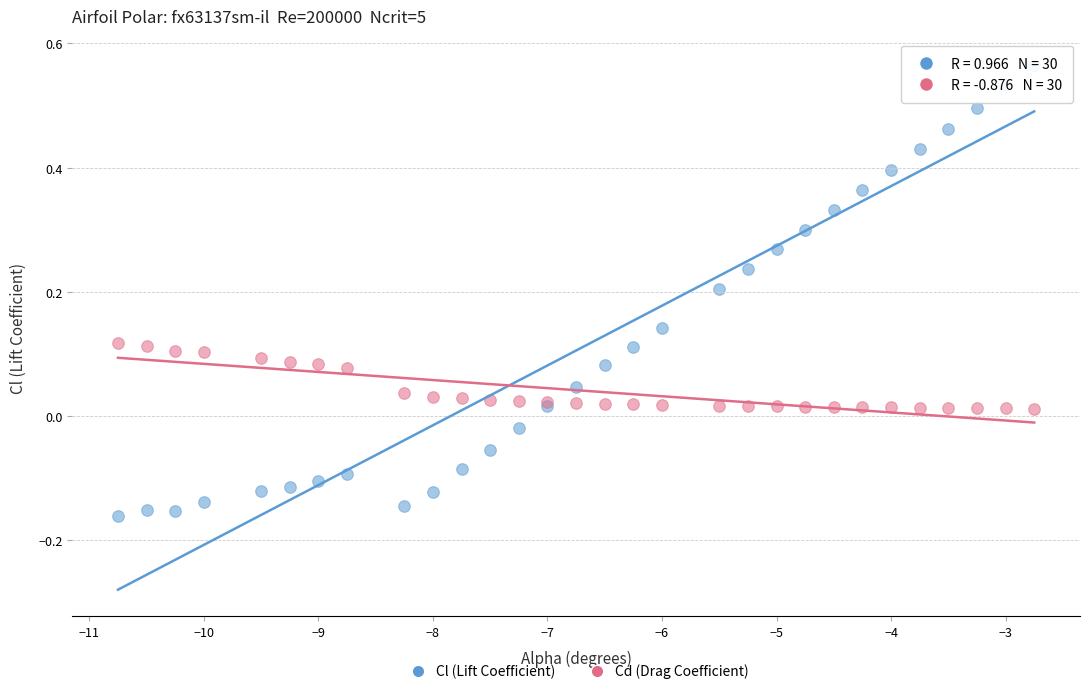

Which series has the largest Y range (max minus min)?

Cl (Lift Coefficient)